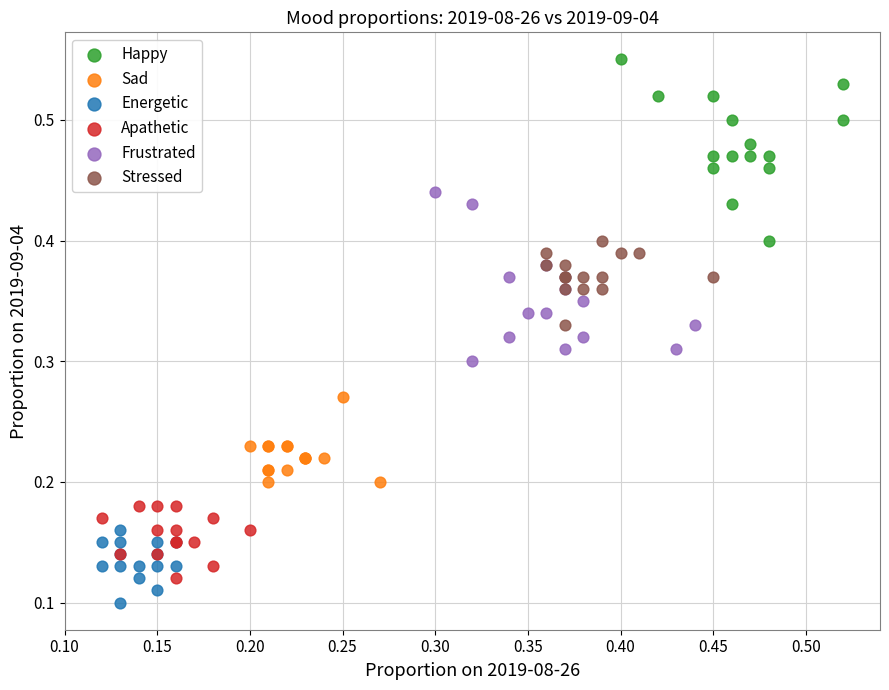

Which series reaches the maximum Y coordinate?

Happy